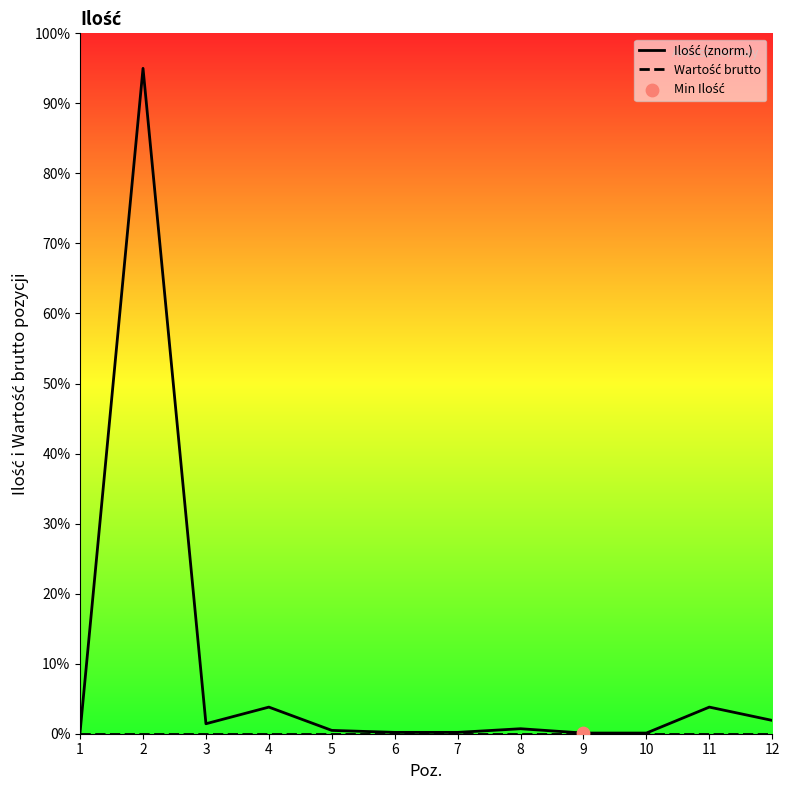

What are all the series names shown in the legend?

Ilość (znorm.), Wartość brutto